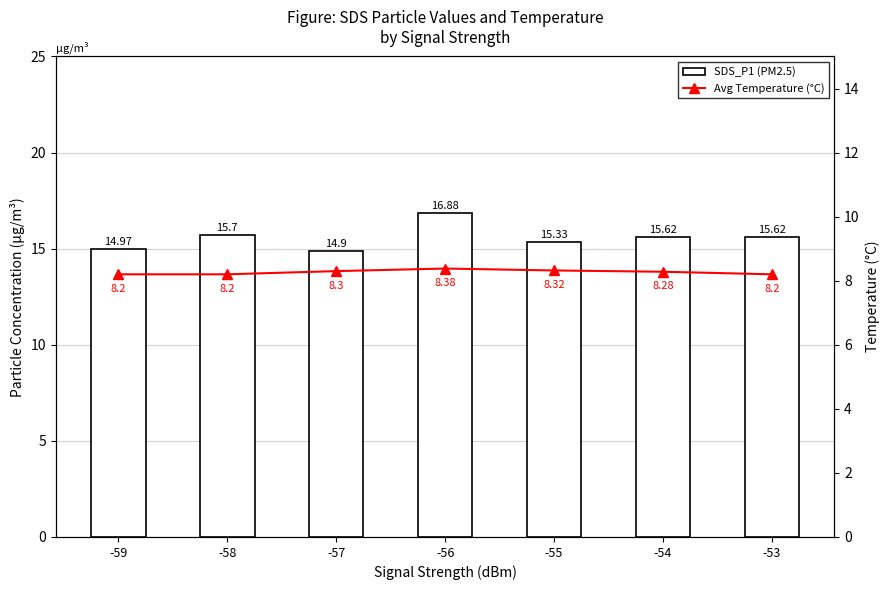

What is the difference between the Avg Temperature (°C) values at -58 and -56?

0.2